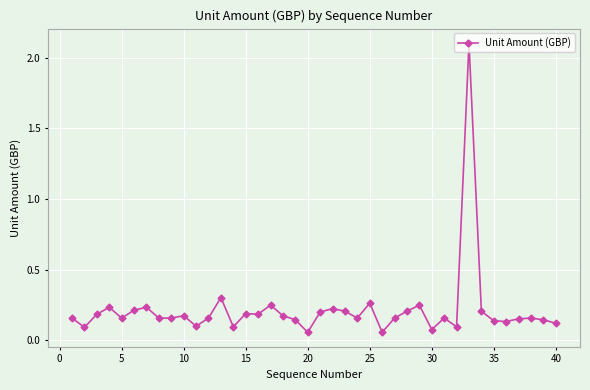

What is the maximum value shown in the chart?

2.1